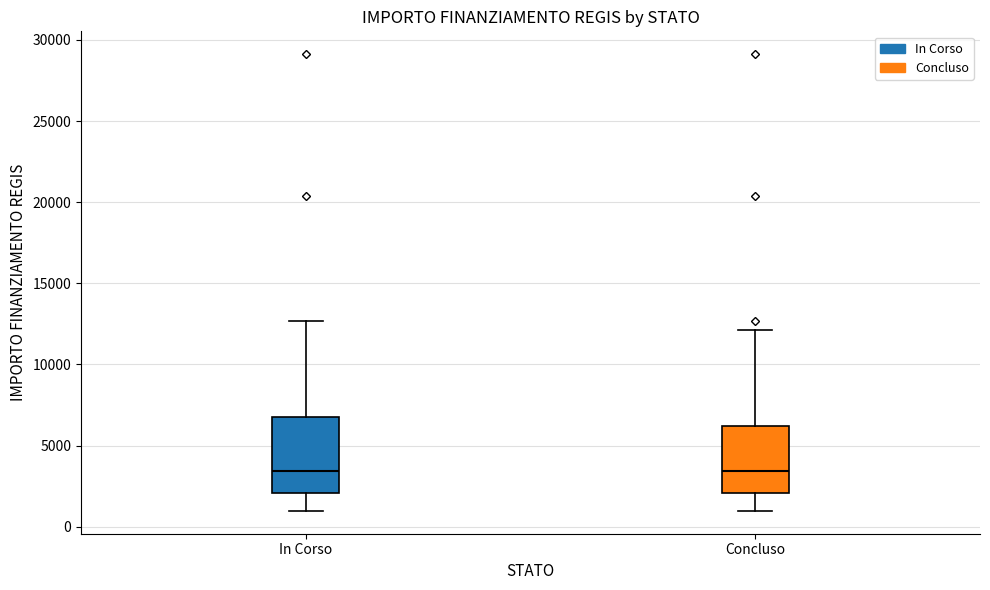

Where is the lower edge of the box for In Corso on the y-axis? The values are not printed on the chart, so give them approximately, as read against the axis.

2000